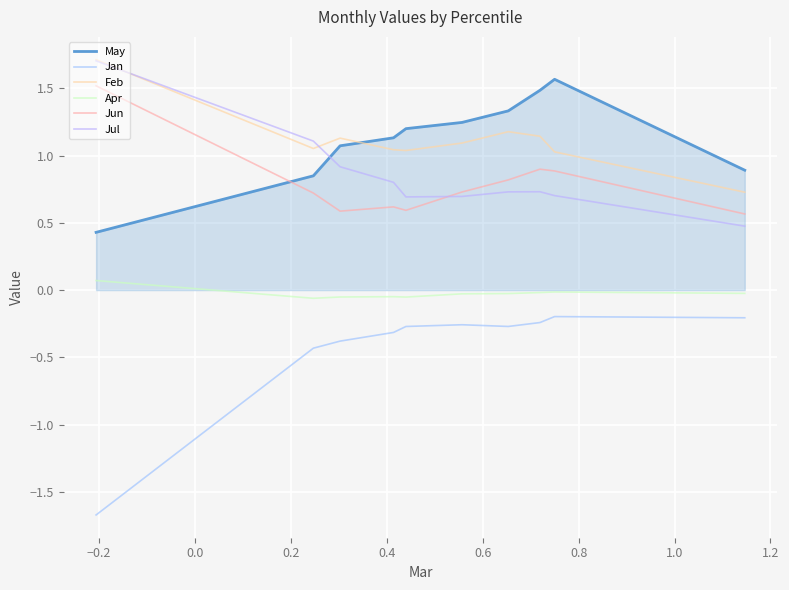

True or false: Apr and Jun intersect in this chart.

False